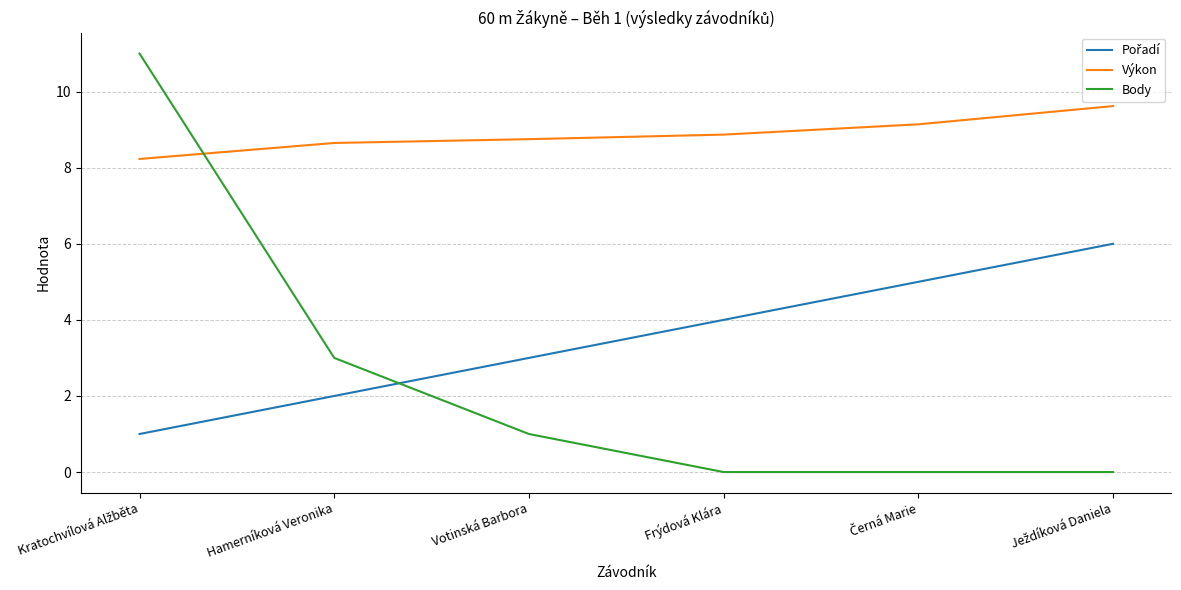

Is it true that Výkon equals 5.6 at Votinská Barbora?

False